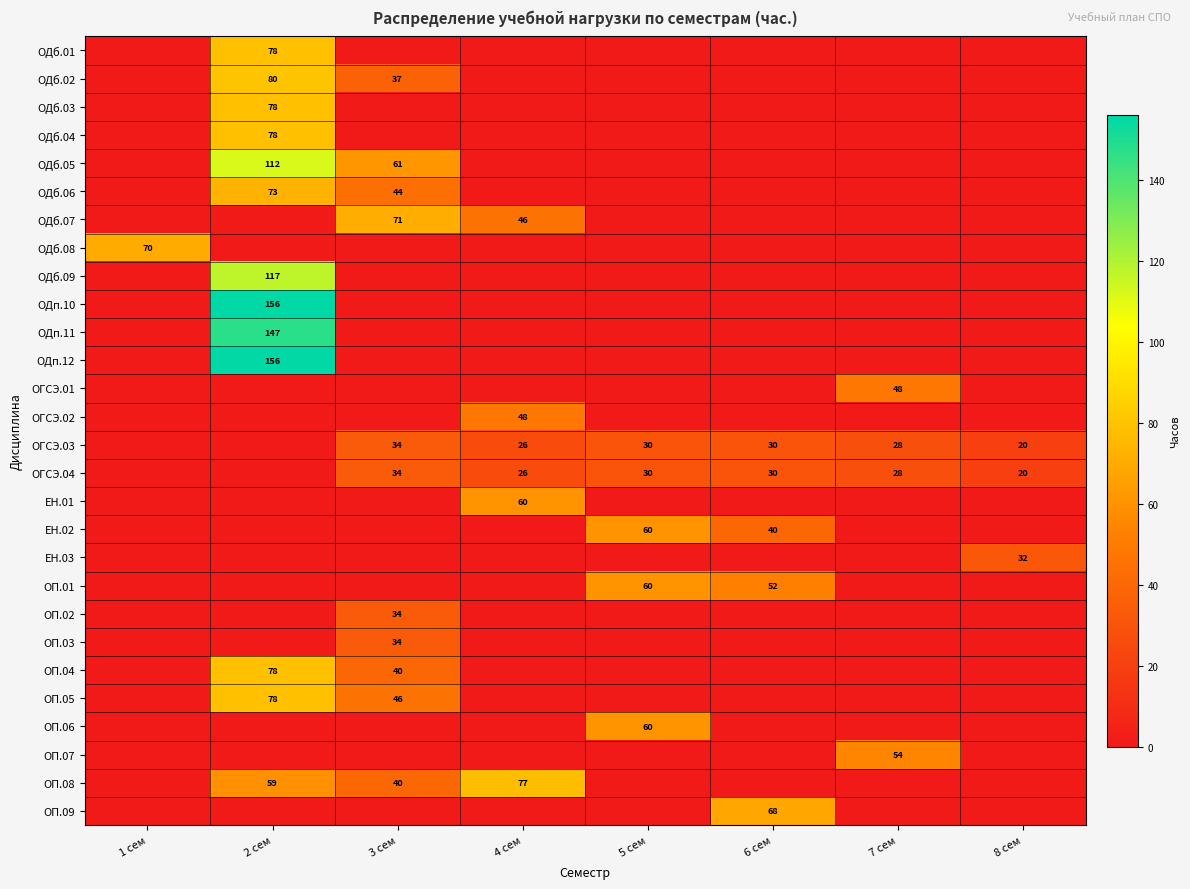

At which category does the chart reach its minimum across all series?

1 сем